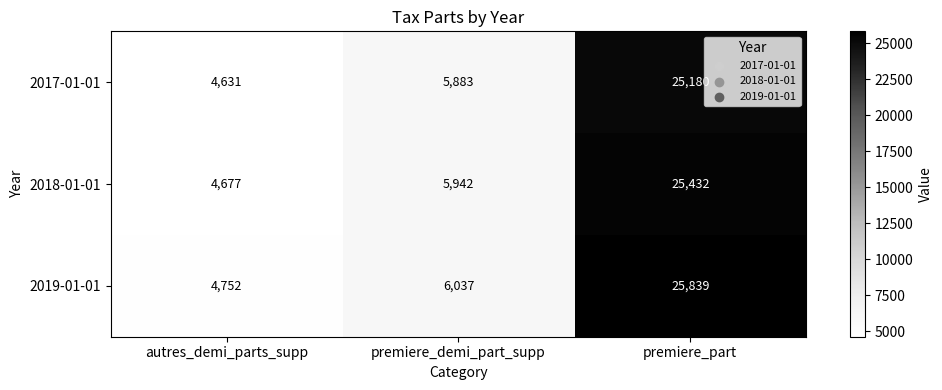

What is the difference between the highest and lowest values at premiere_part?

659